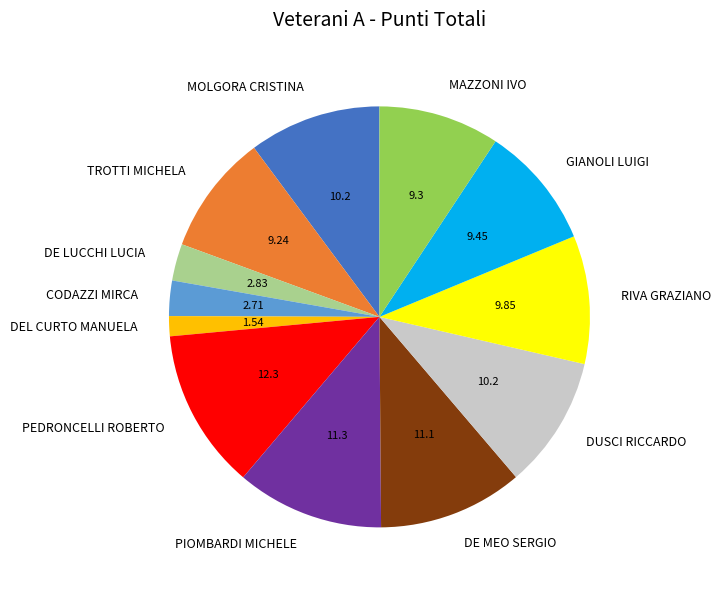

Which category has the smallest portion of the pie?

DEL CURTO MANUELA